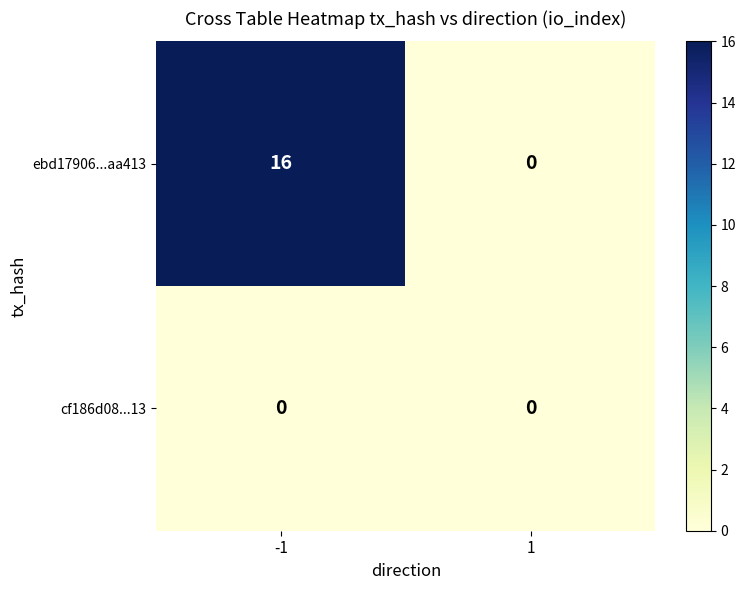

Reading left to right, transcribe all the data shown in this chart.

ebd17906...aa413: -1=16	1=0
cf186d08...13: -1=0	1=0